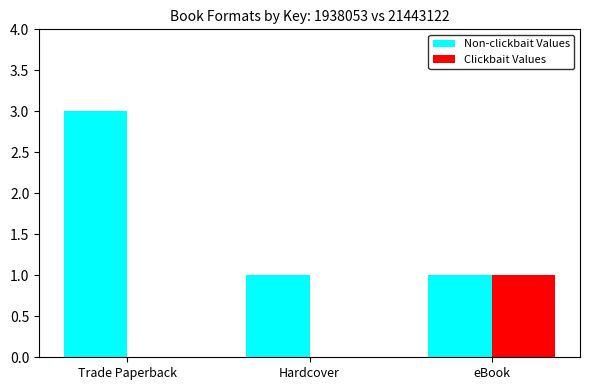

What is the difference between the Non-clickbait Values values at Trade Paperback and eBook?

2